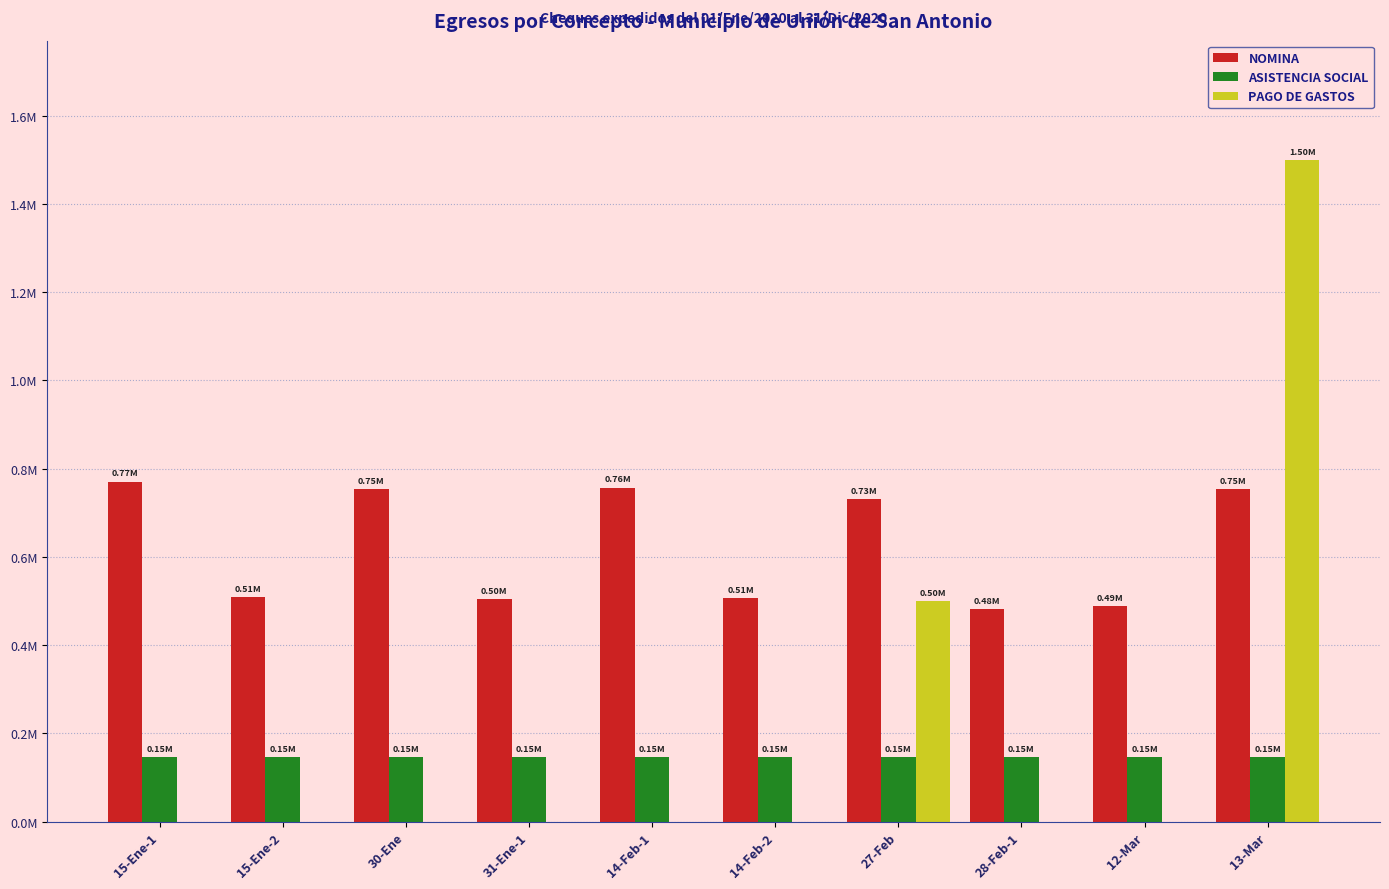

What are all the series names shown in the legend?

NOMINA, ASISTENCIA SOCIAL, PAGO DE GASTOS